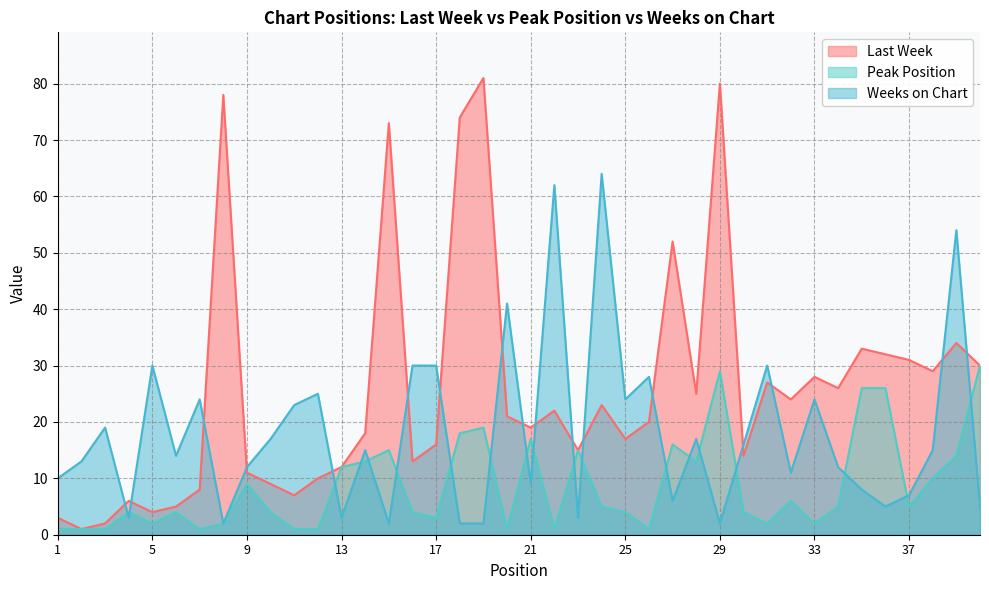

In Peak Position, how many points are lower than both neighbors (excluding endpoints)?

10